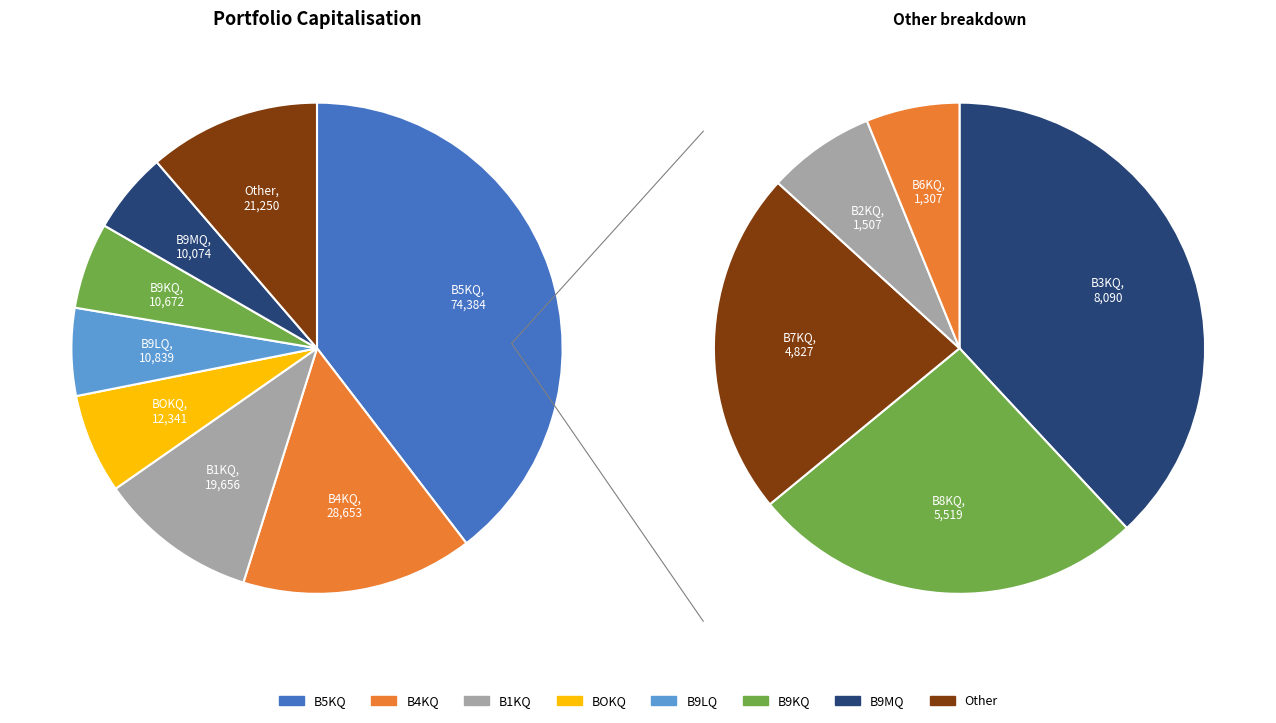

The B5KQ slice represents 40% of the pie. True or false?

True